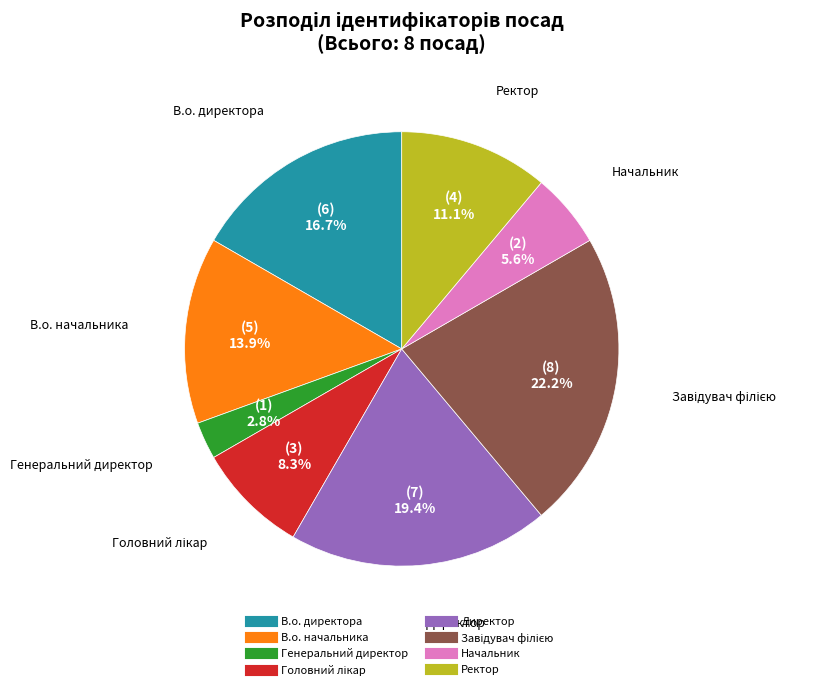

What is the ratio of the value at Начальник to the value at Ректор?

0.5